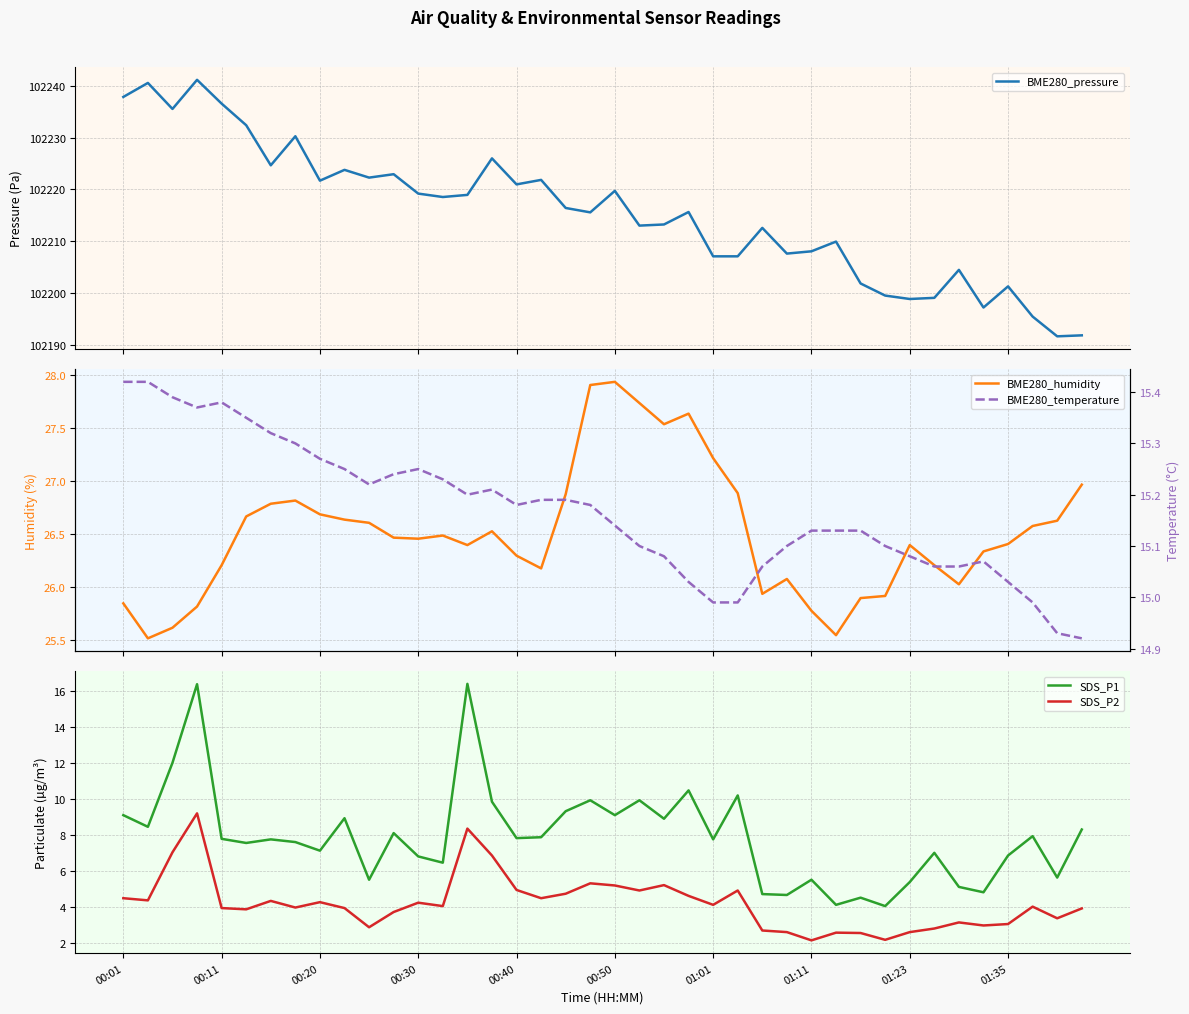

Which category has the lowest value in the SDS_P1 series?

31